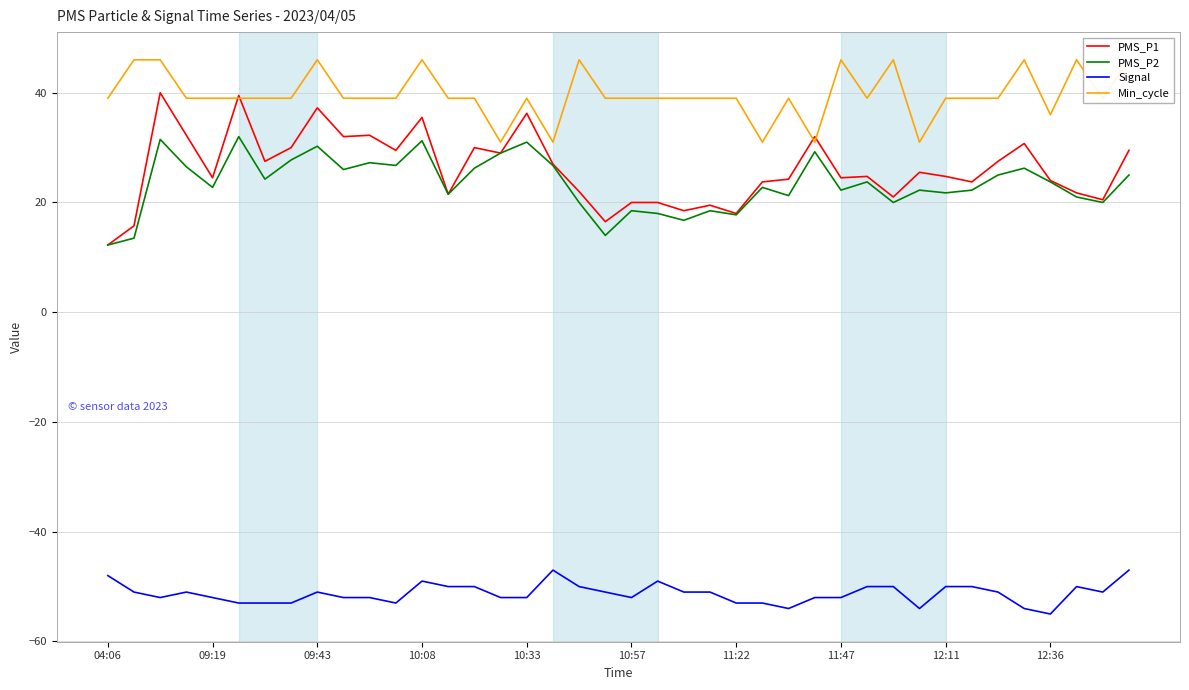

Rank the series by their maximum value, from highest to lowest.

Min_cycle, PMS_P1, PMS_P2, Signal